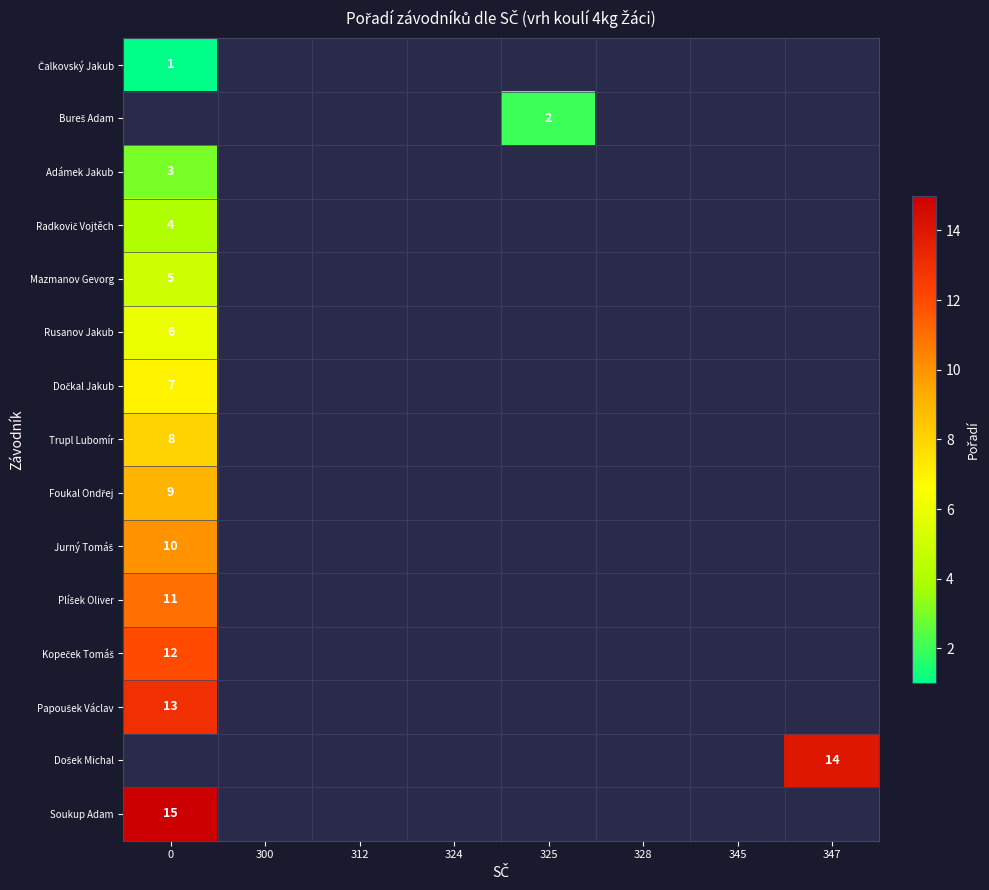

Is the value of Adámek Jakub at 0 greater than the value of Plíšek Oliver at 312?

No